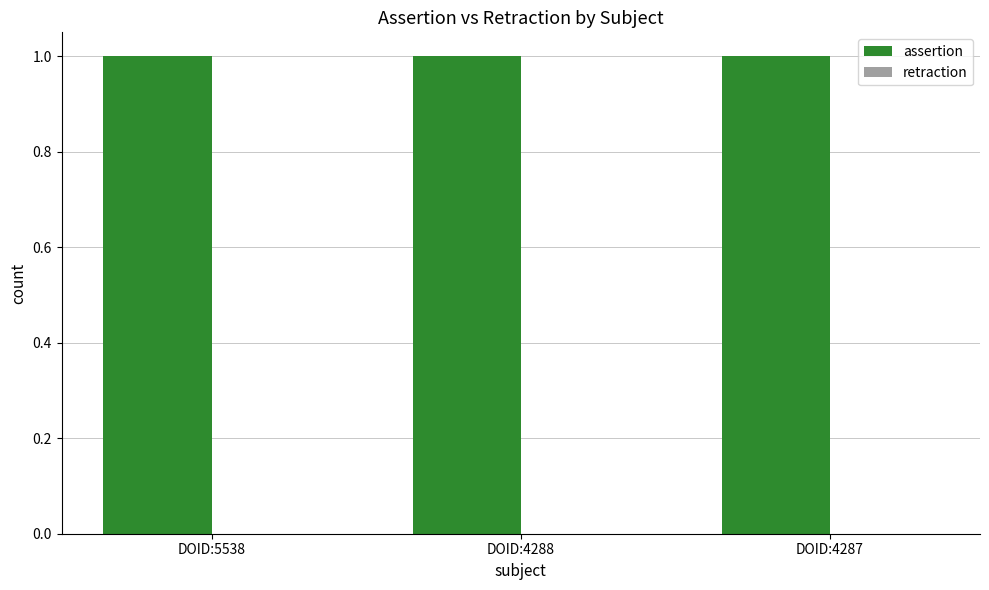

What is the spread (max minus min) of values at DOID:4288?

1